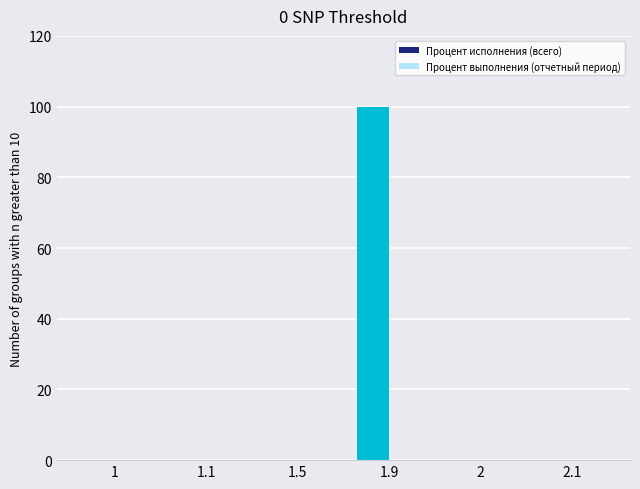

Are the bars horizontal?

No